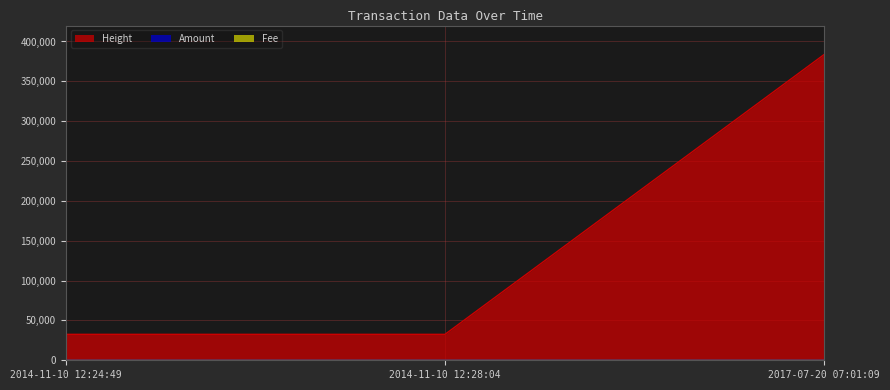

Between 2014-11-10 12:28:04 and 2014-11-10 12:24:49, which is larger?

2014-11-10 12:24:49